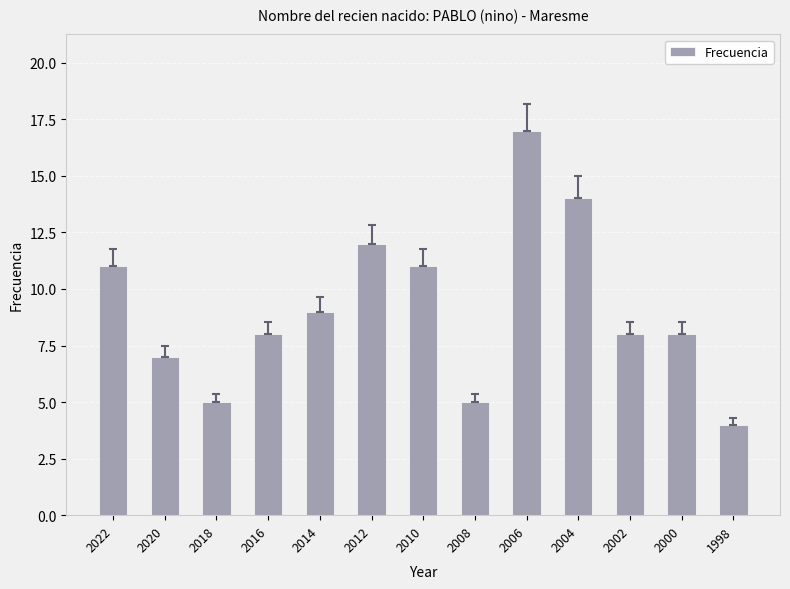

How many data points does each series have?

13